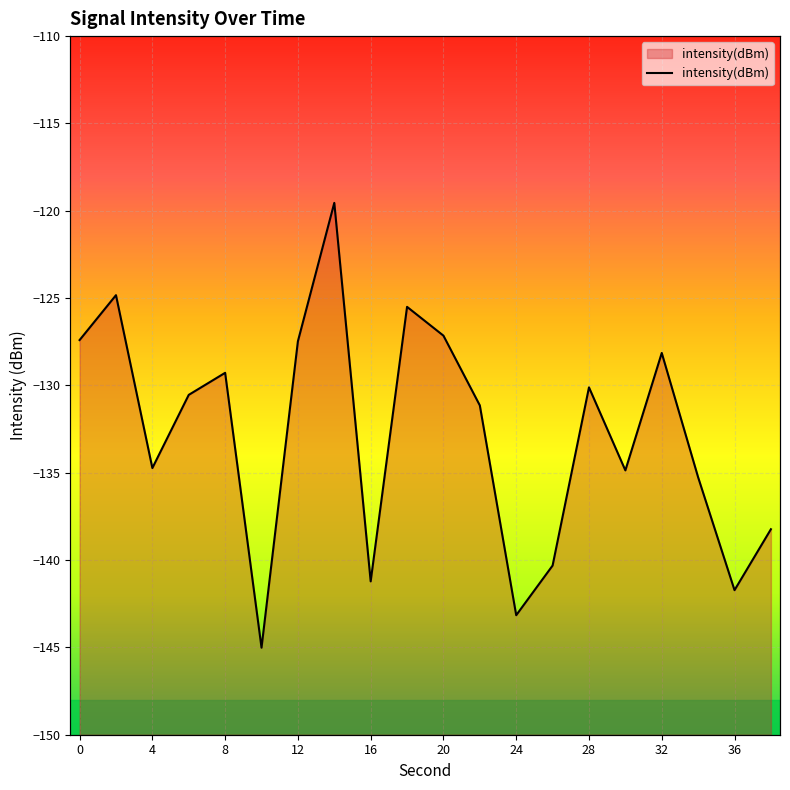

List the labels in order of value, smallest first.

10, 24, 36, 16, 26, 38, 34, 30, 4, 22, 6, 28, 8, 32, 12, 0, 20, 18, 2, 14